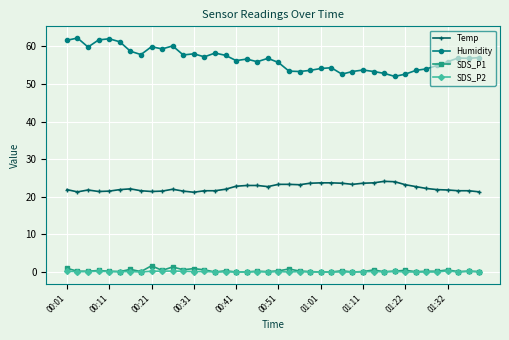

How many lines are shown in the chart?

4